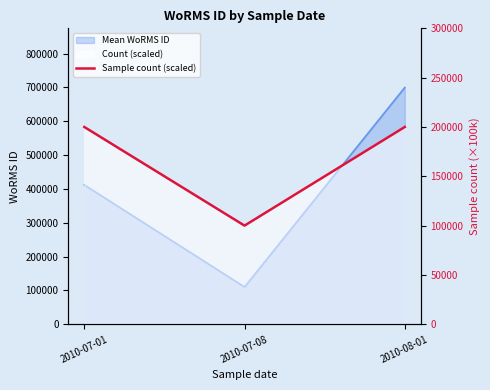

At which category does the chart reach its minimum across all series?

2010-07-08